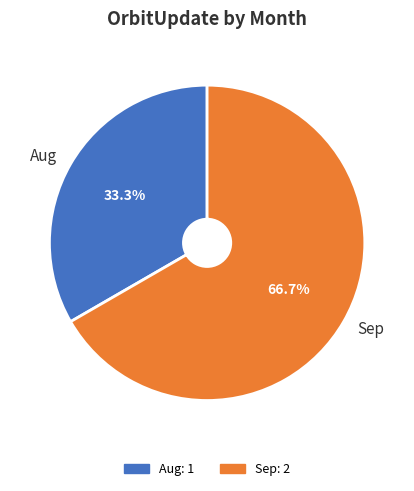

Is there a majority slice in this chart?

Yes